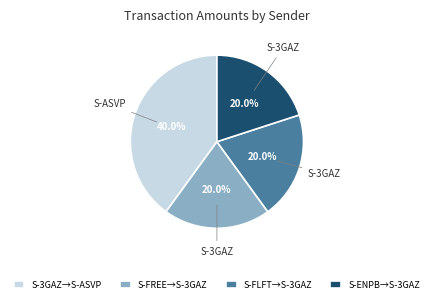

Which category has the biggest portion of the pie?

S-3GAZ→S-ASVP